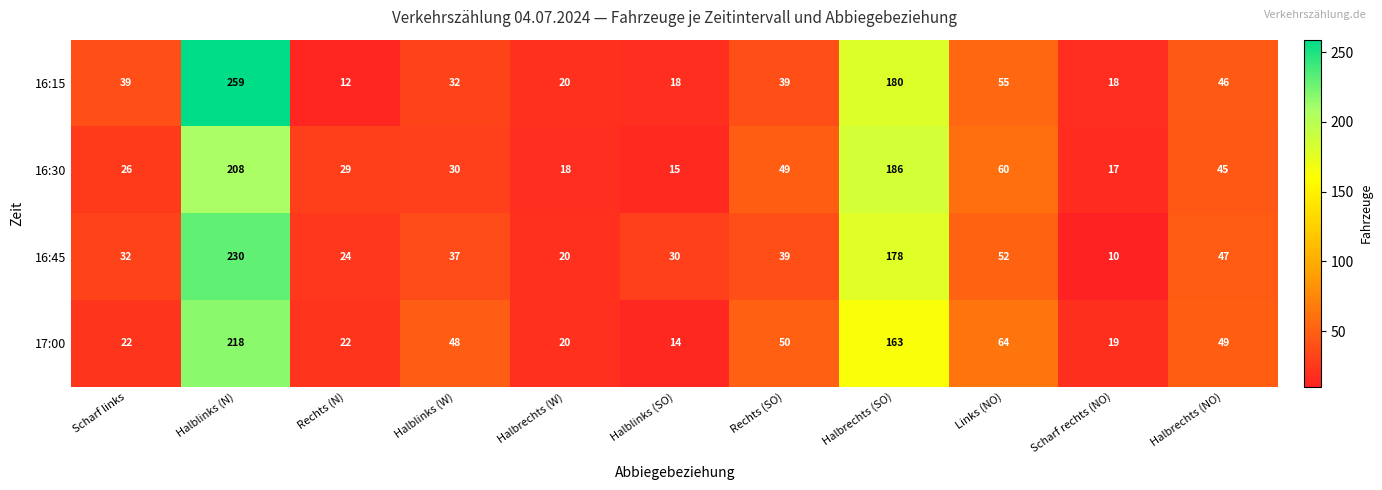

Which series has the largest total across all categories?

16:15